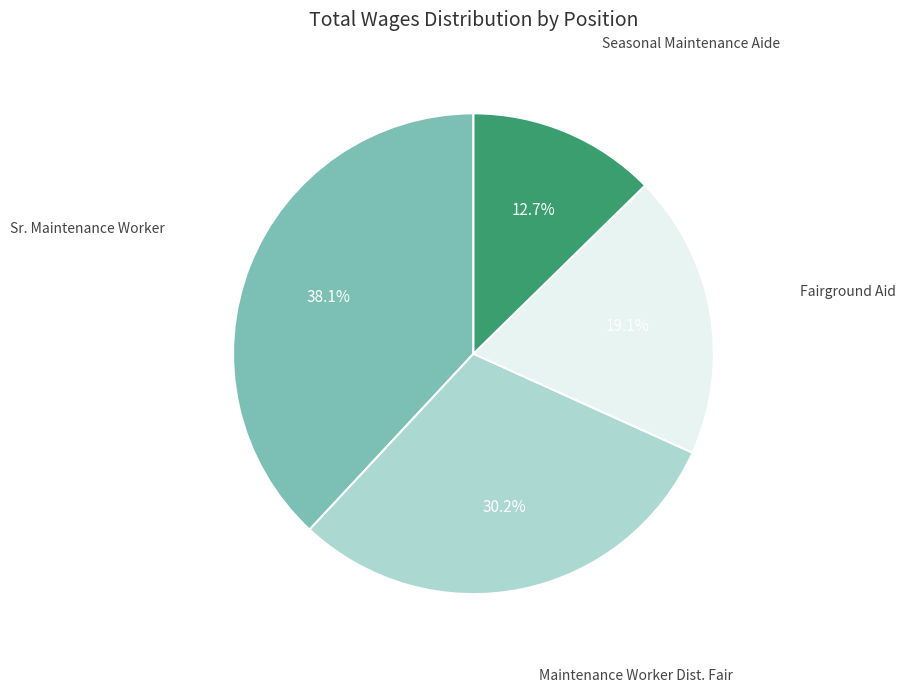

Is there any slice that represents more than half of the pie?

No